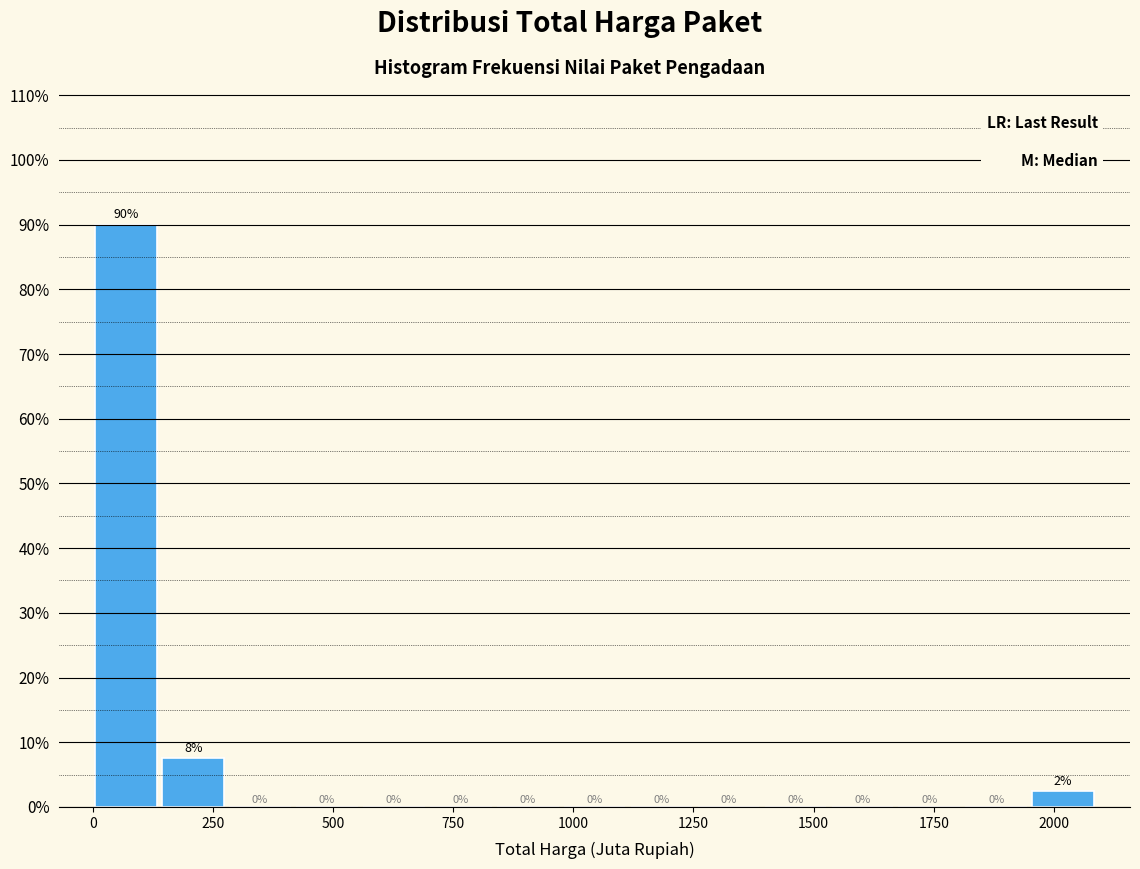

Read against the x-axis, roughly where is the centre of the tallest bar?

50